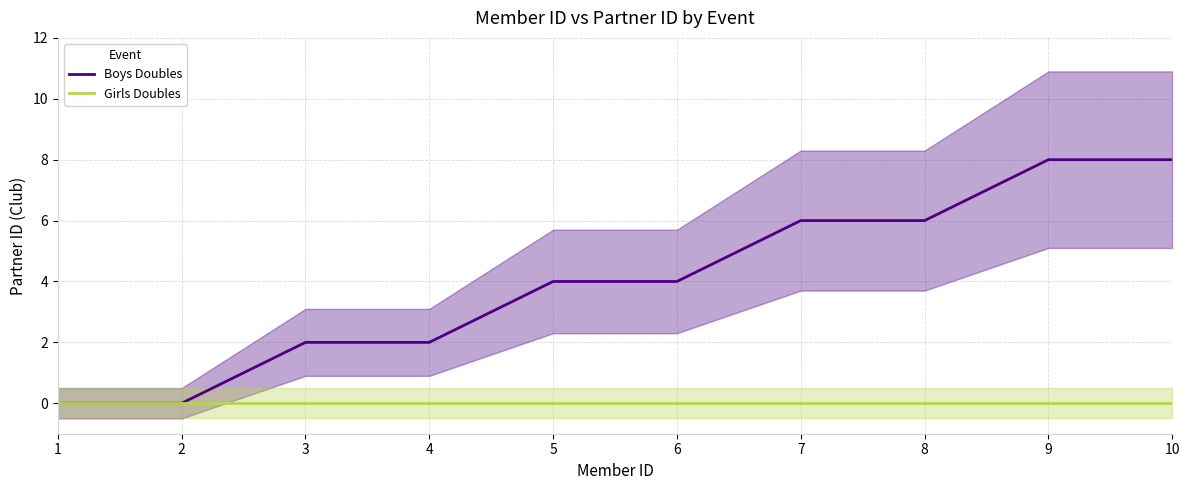

Rank the series by their maximum value, from highest to lowest.

Boys Doubles, Girls Doubles